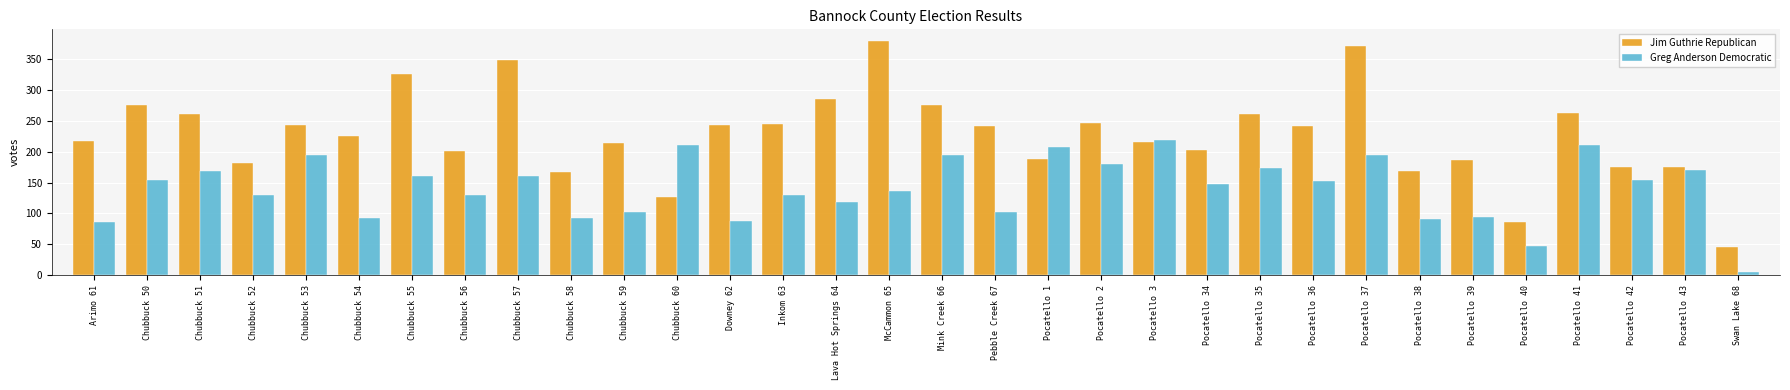

List the series in order of their overall mean, lowest first.

Greg Anderson Democratic, Jim Guthrie Republican